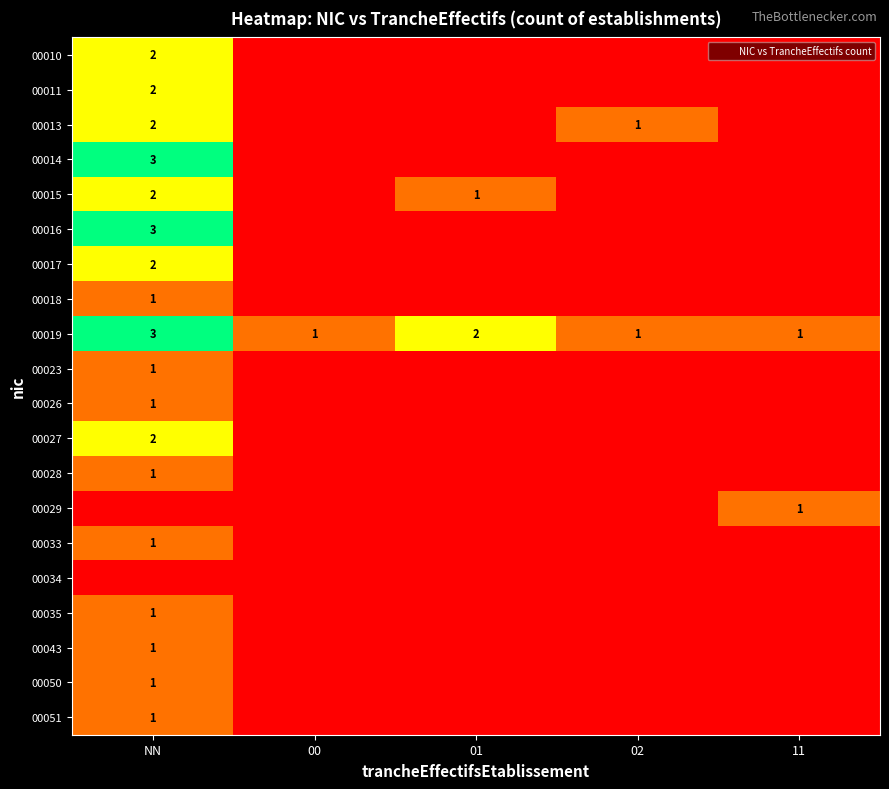

True or false: 00010 has a value of 2 at NN.

True